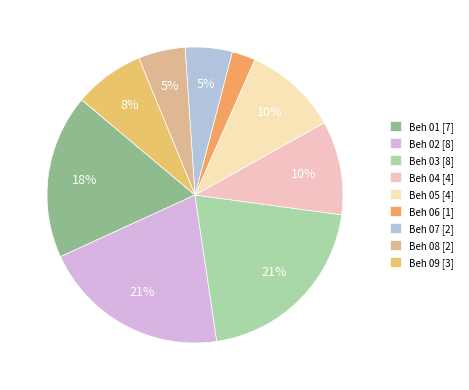

Which has a higher value, Beh 05 or Beh 03?

Beh 03